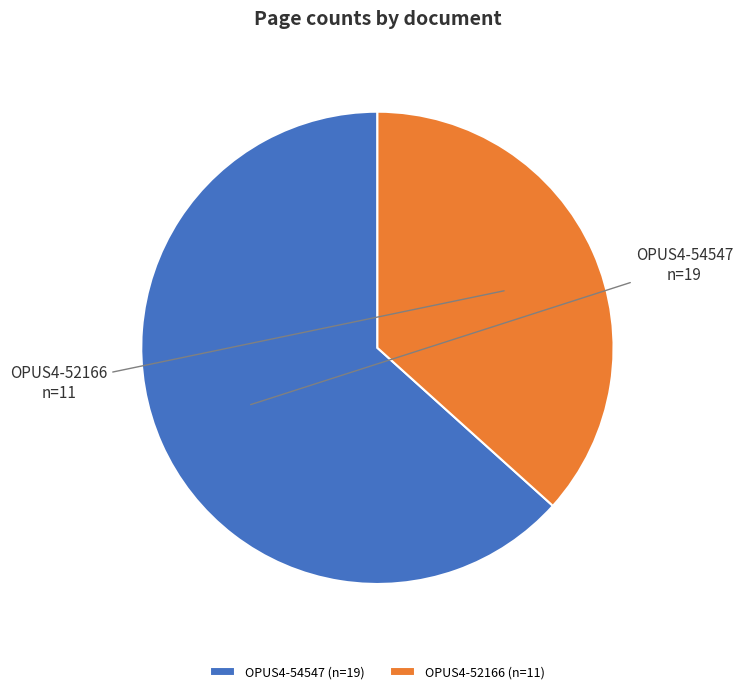

Is there a majority slice in this chart?

Yes